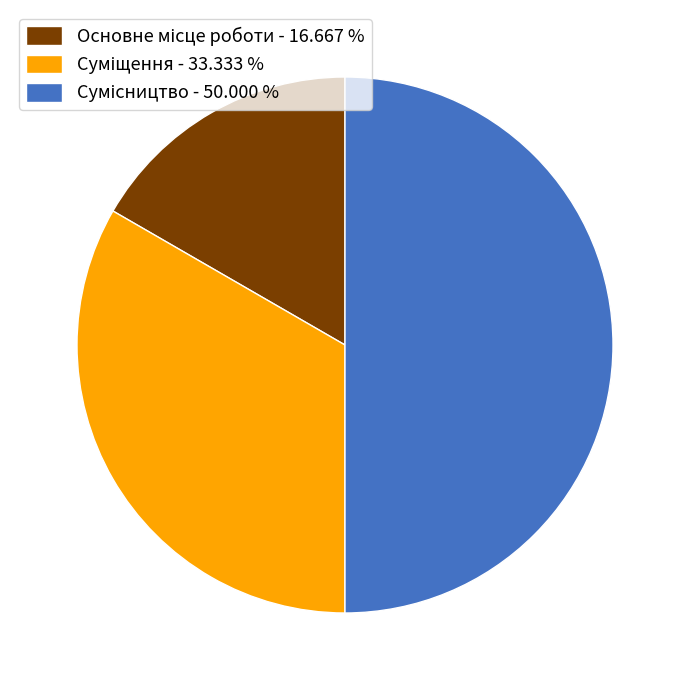

Does Основне місце роботи account for over 50% of the chart?

No